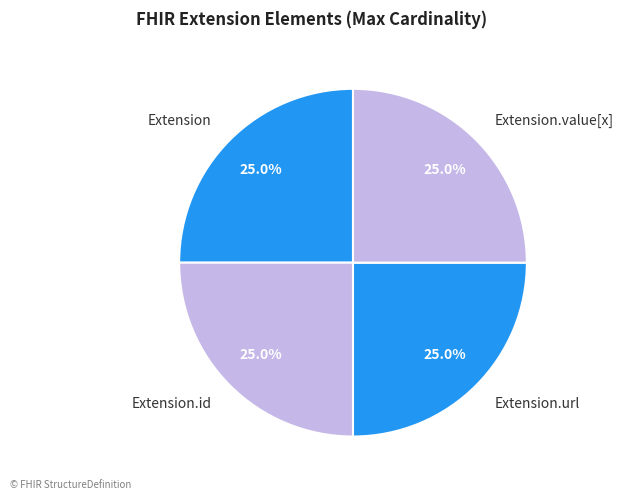

The Extension.url slice represents 35% of the pie. True or false?

False